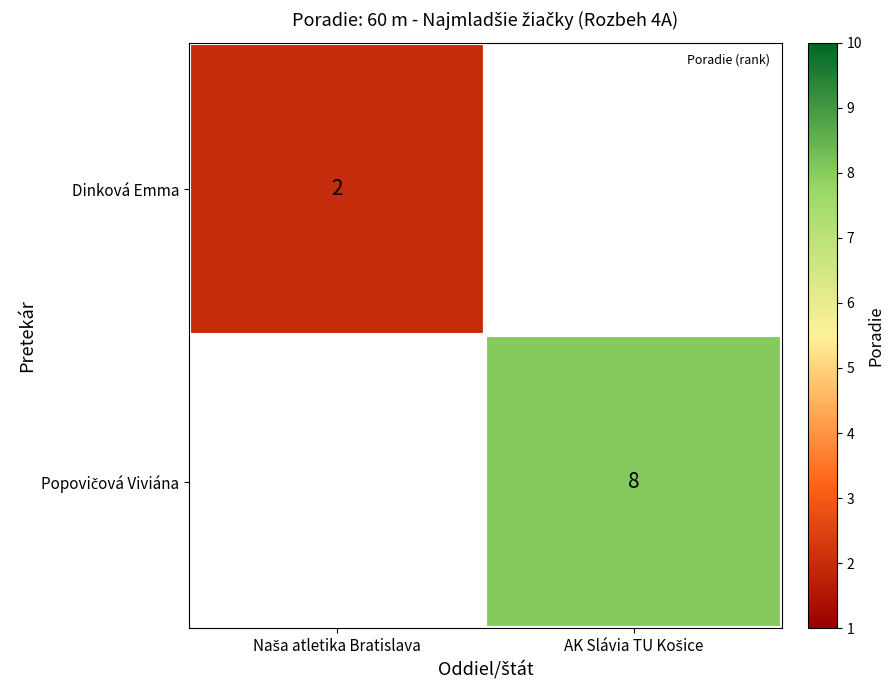

At which category does the chart reach its peak across all series?

AK Slávia TU Košice